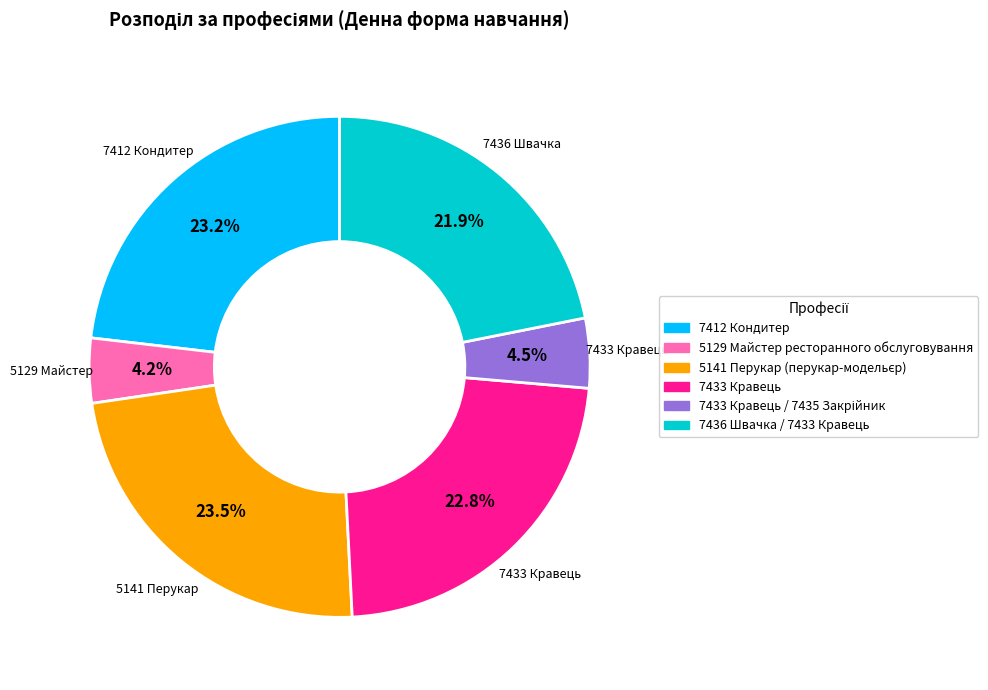

Is there a majority slice in this chart?

No